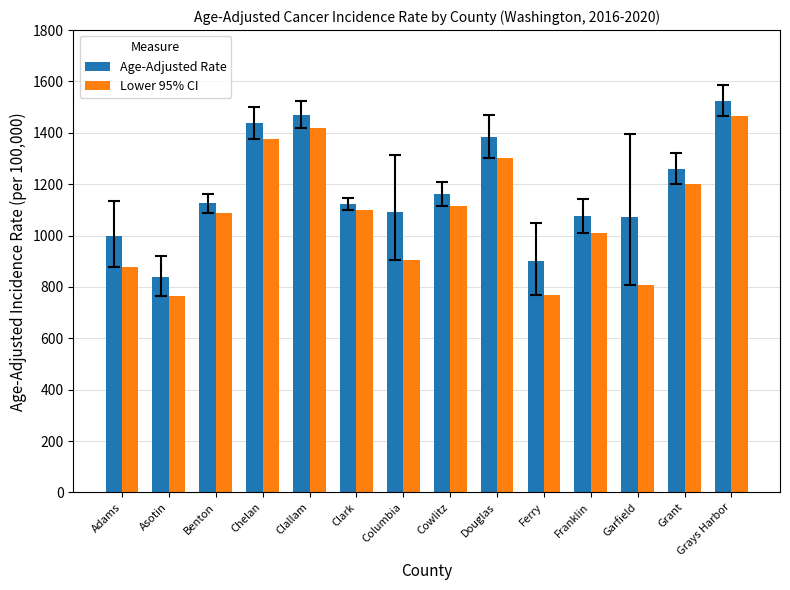

Read the Lower 95% CI value at Douglas.

1301.3